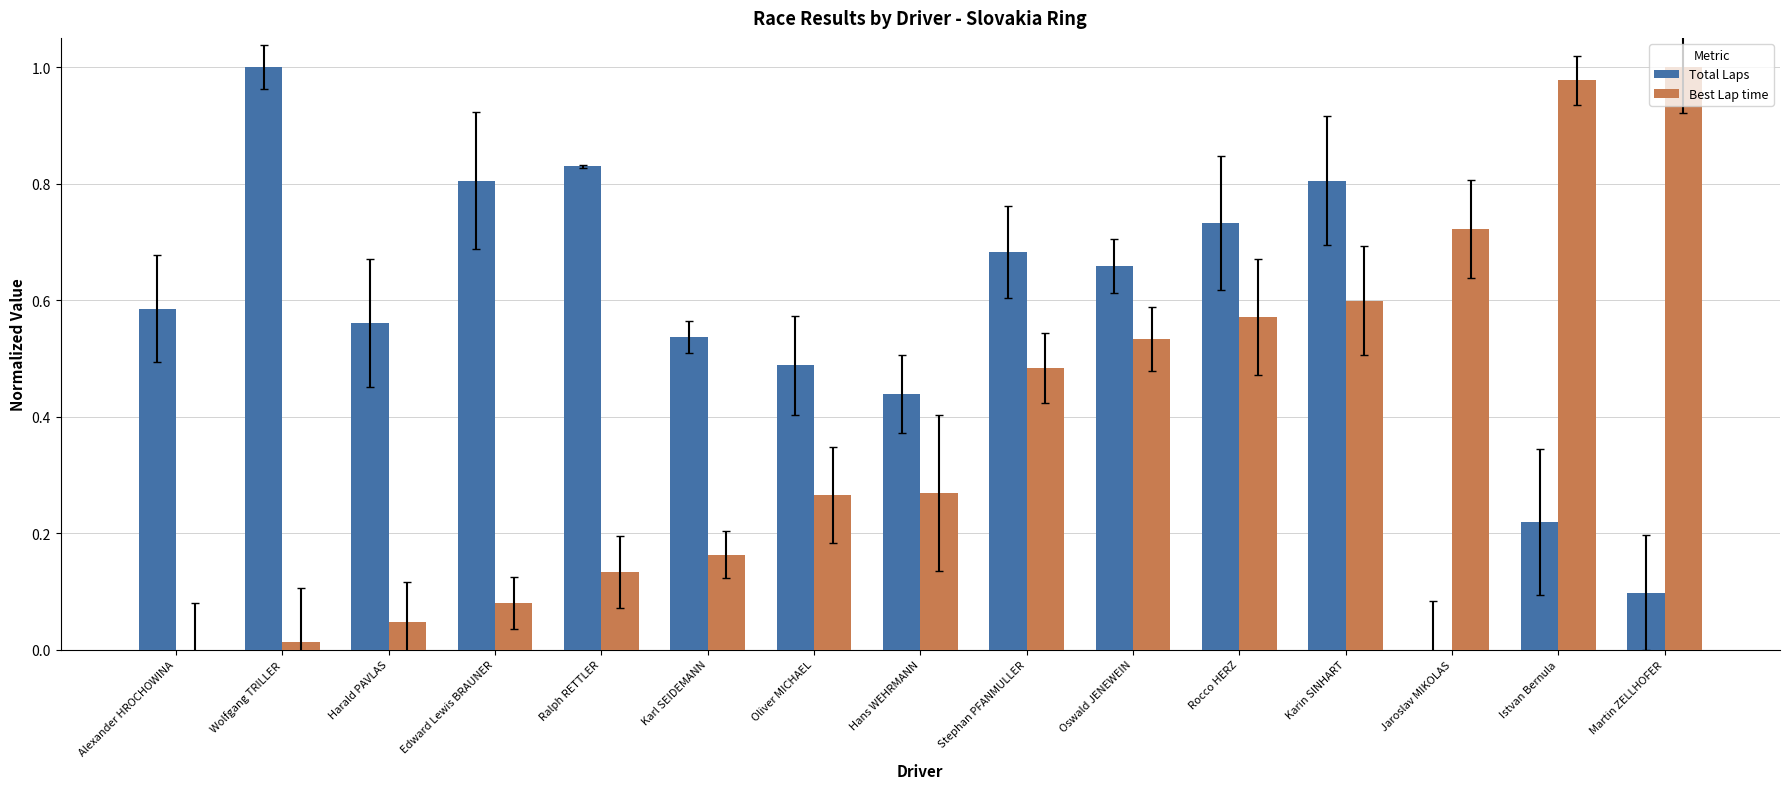

At which category is the sum across all series the highest?

Karin SINHART